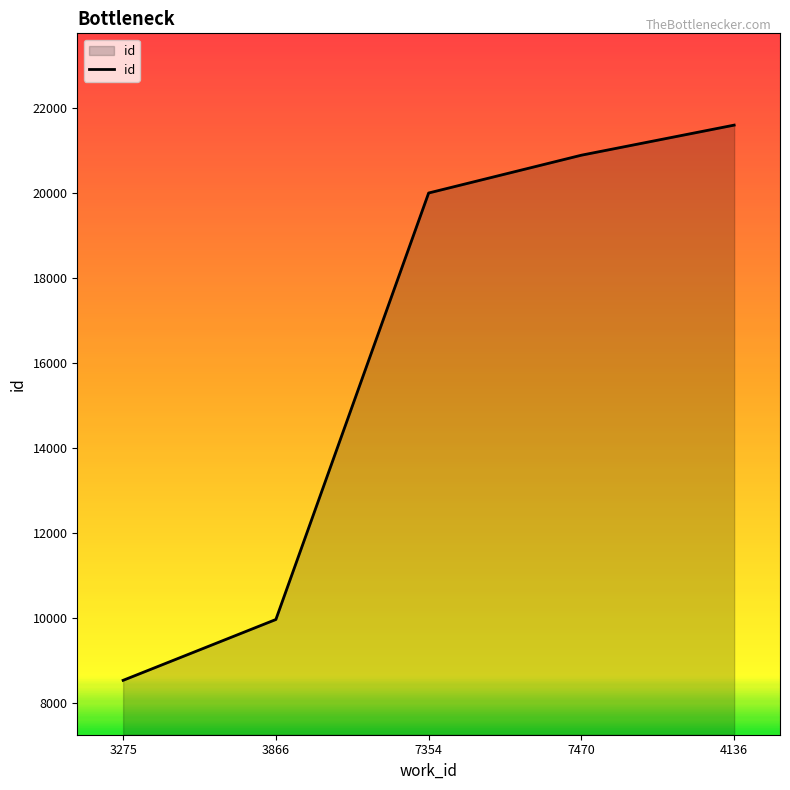

How many distinct data groups are displayed?

1